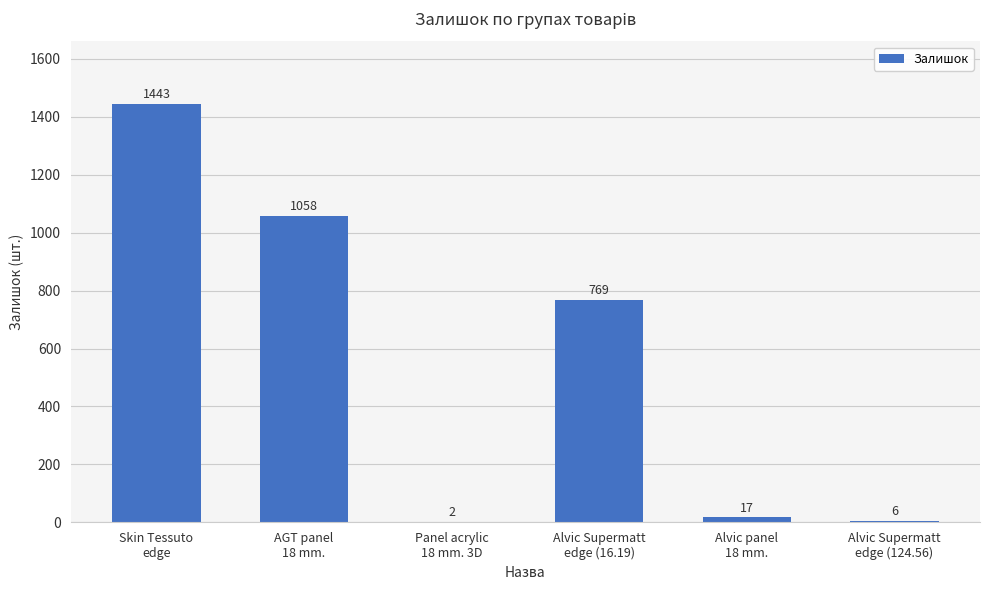

What is the maximum value shown in the chart?

1443